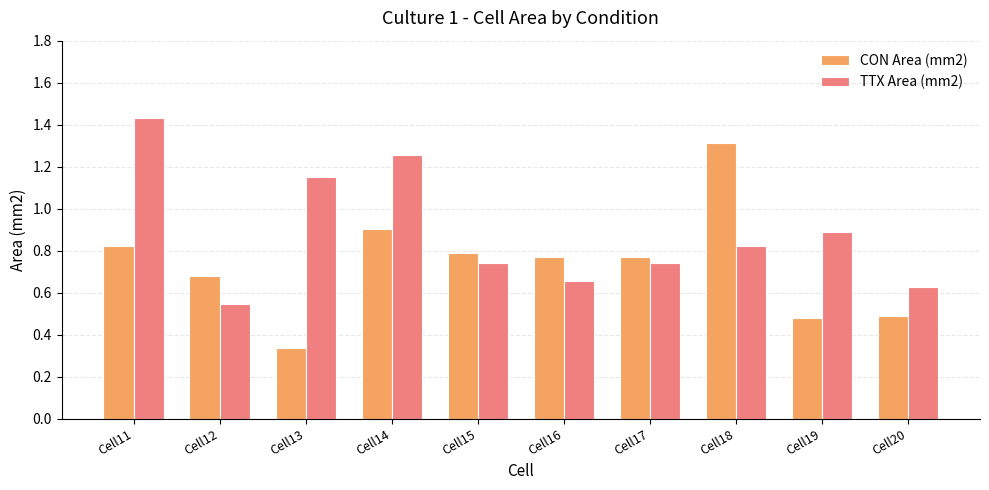

The value of CON Area (mm2) at Cell11 is 0.8. True or false?

True